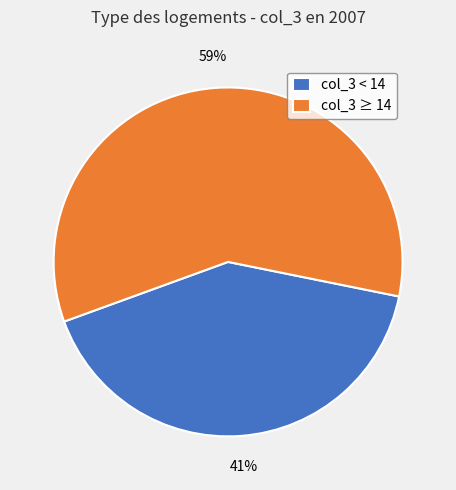

Combined, do col_3 ≥ 14 and col_3 < 14 account for over 50%?

Yes